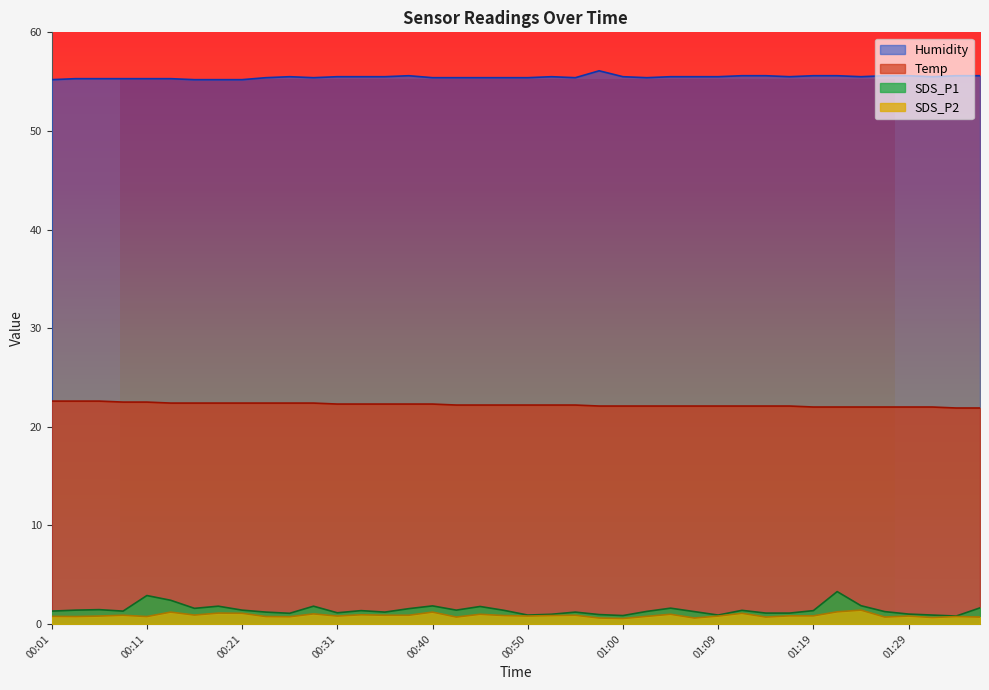

Reading right to left, transcribe all the data shown in this chart.

Temp: 21.9	21.9	22.0	22.0	22.0	22.0	22.0	22.0	22.1	22.1	22.1	22.1	22.1	22.1	22.1	22.1	22.1	22.2	22.2	22.2	22.2	22.2	22.2	22.3	22.3	22.3	22.3	22.3	22.4	22.4	22.4	22.4	22.4	22.4	22.4	22.5	22.5	22.6	22.6	22.6
Humidity: 55.6	55.6	55.5	55.6	55.6	55.5	55.6	55.6	55.5	55.6	55.6	55.5	55.5	55.5	55.4	55.5	56.1	55.4	55.5	55.4	55.4	55.4	55.4	55.4	55.6	55.5	55.5	55.5	55.4	55.5	55.4	55.2	55.2	55.2	55.3	55.3	55.3	55.3	55.3	55.2
SDS_P1: 1.6	0.8	0.9	1.0	1.2	1.9	3.3	1.4	1.1	1.1	1.4	0.9	1.2	1.6	1.3	0.8	0.9	1.2	1.0	0.9	1.4	1.8	1.4	1.8	1.6	1.2	1.4	1.1	1.8	1.1	1.2	1.4	1.8	1.6	2.4	2.9	1.3	1.4	1.4	1.3
SDS_P2: 0.7	0.8	0.7	0.8	0.7	1.4	1.2	0.8	0.8	0.7	1.1	0.8	0.6	1.0	0.8	0.6	0.6	0.9	0.8	0.8	0.8	1.0	0.7	1.2	0.9	0.9	0.9	0.8	1.0	0.7	0.8	1.1	1.1	0.9	1.2	0.8	0.9	0.8	0.8	0.8